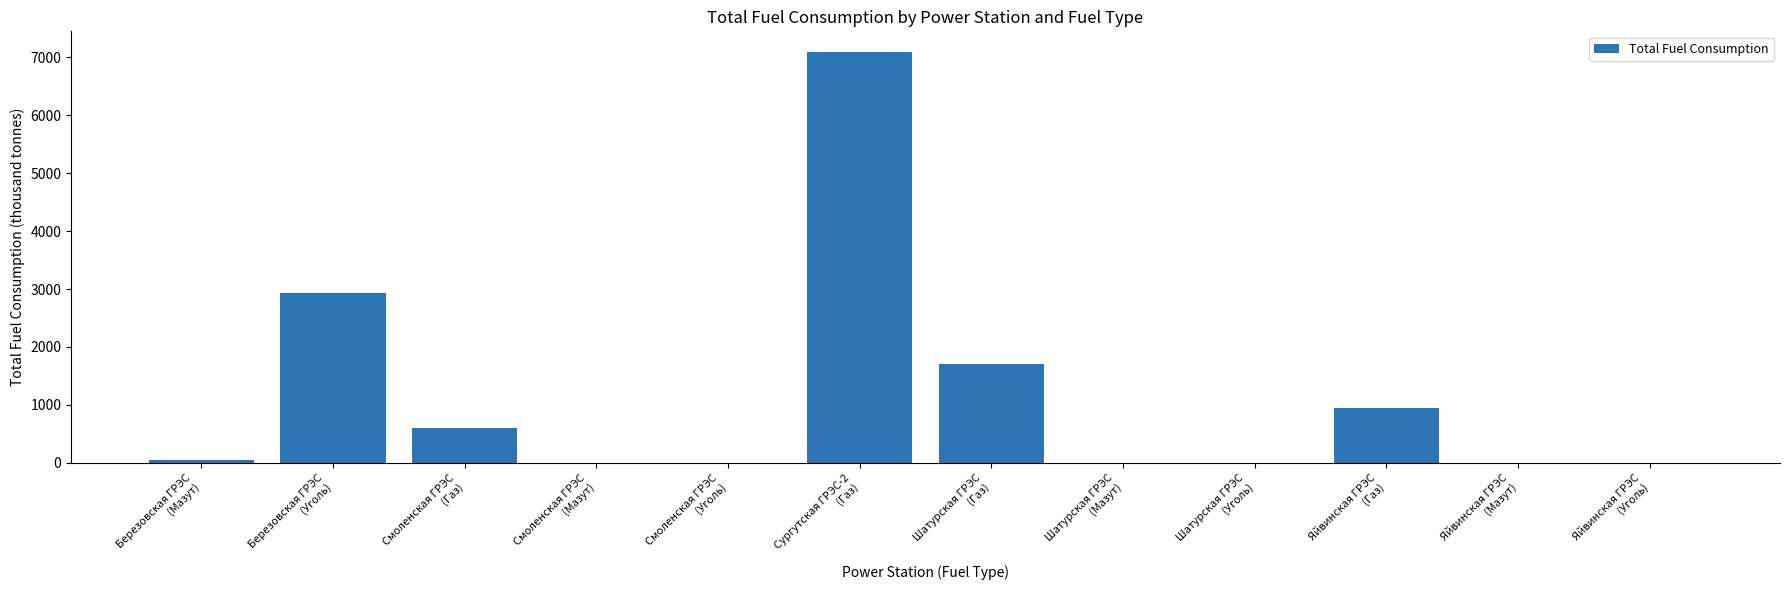

What is the sum of all values?

13317.6